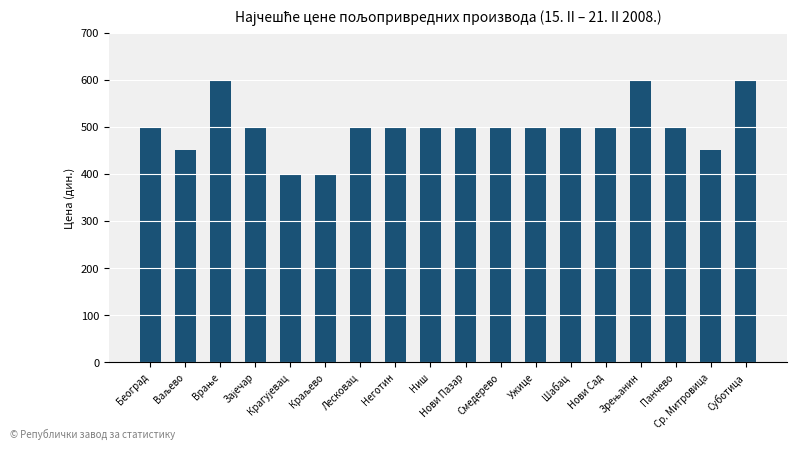

Approximately how many times larger is the value at Нови Пазар compared to Београд?

1.0